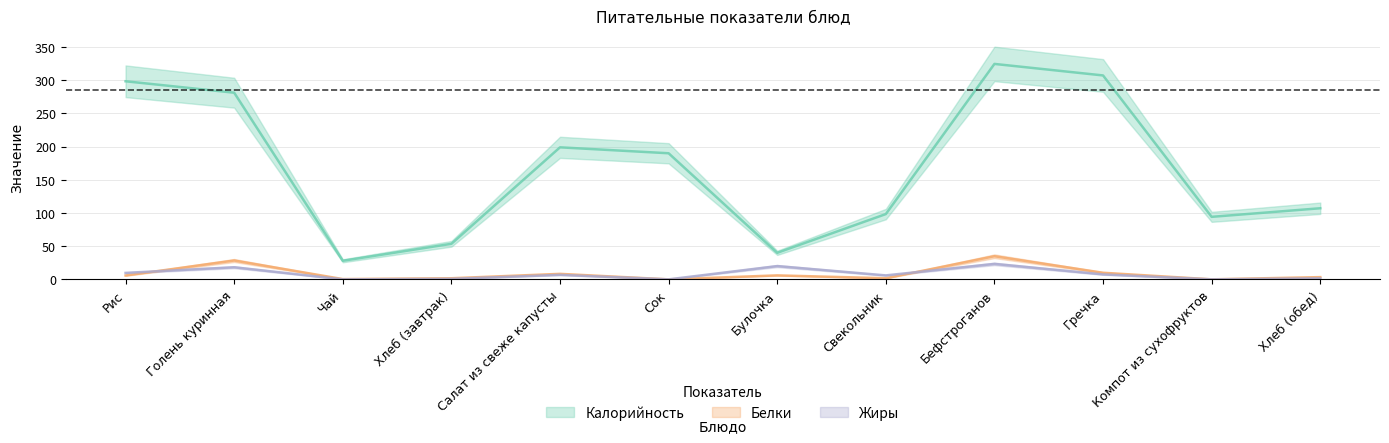

Reading left to right, list all the values displayed in this chart.

Калорийность: Рис=298.5	Голень куринная=281.2	Чай=28.0	Хлеб (завтрак)=53.6	Салат из свеже капусты=198.9	Сок=190.0	Булочка=40.0	Свекольник=98.4	Бефстроганов=324.6	Гречка=307.3	Компот из сухофруктов=94.2	Хлеб (обед)=107.1
Белки: Рис=5.8	Голень куринная=28.4	Чай=0.4	Хлеб (завтрак)=1.7	Салат из свеже капусты=8.3	Сок=0.0	Булочка=6.0	Свекольник=1.7	Бефстроганов=34.9	Гречка=9.9	Компот из сухофруктов=0.0	Хлеб (обед)=3.4
Жиры: Рис=9.7	Голень куринная=18.2	Чай=0.0	Хлеб (завтрак)=0.8	Салат из свеже капусты=6.8	Сок=0.0	Булочка=20.0	Свекольник=6.0	Бефстроганов=23.3	Гречка=7.5	Компот из сухофруктов=0.0	Хлеб (обед)=1.5